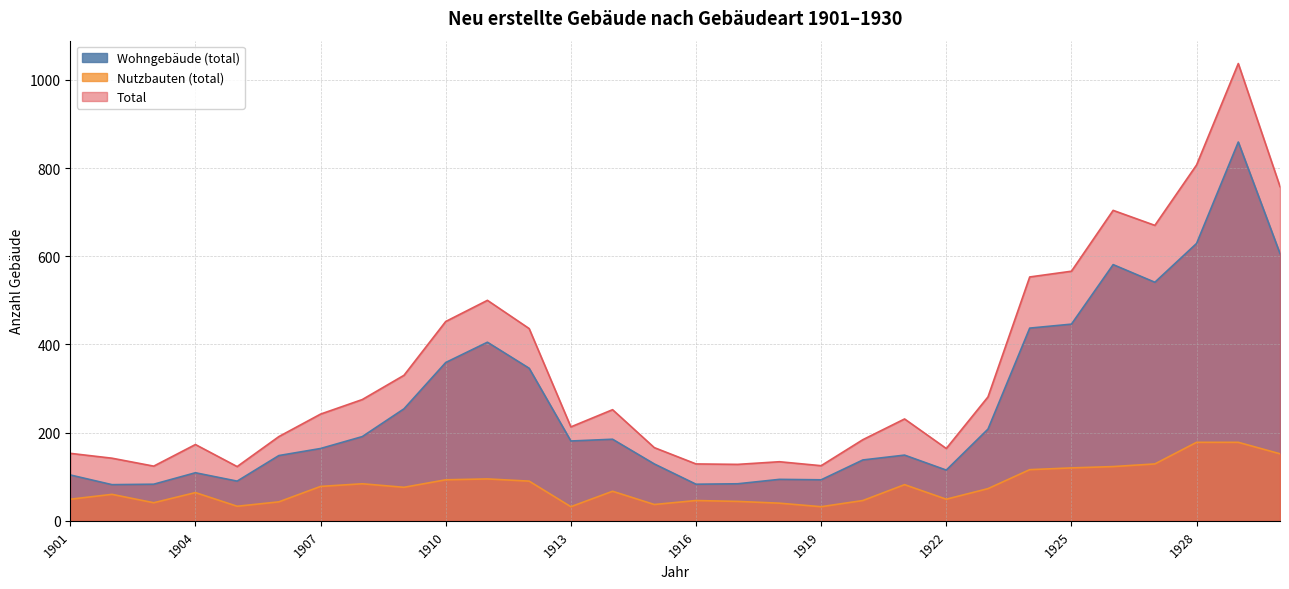

Is the value of Nutzbauten (total) at 1910 greater than the value of Wohngebäude (total) at 1913?

No